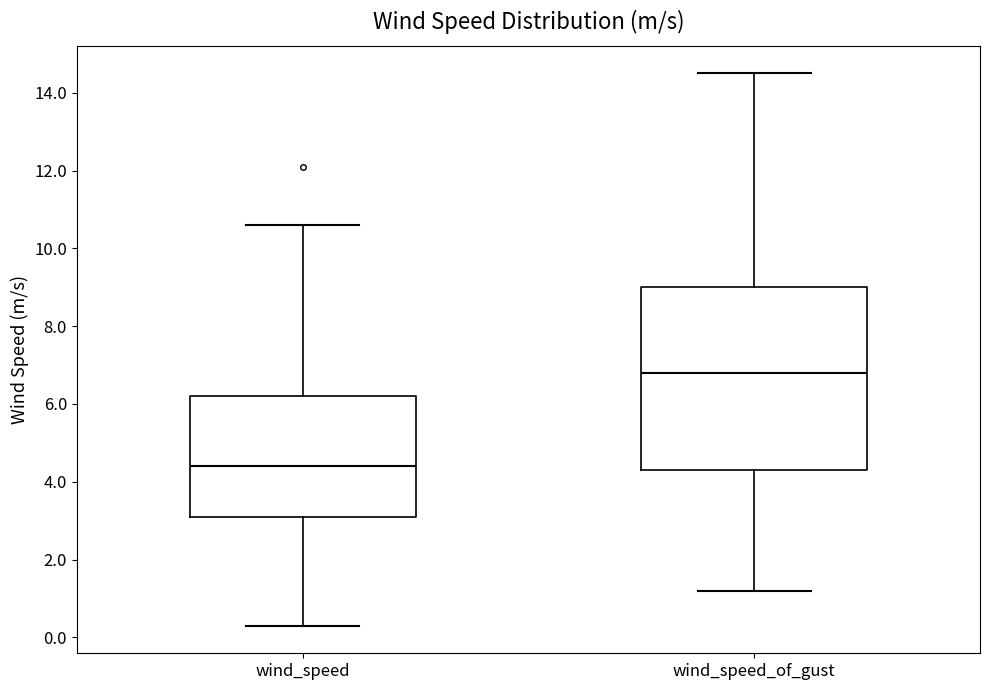

Reading left to right, read every box against the y-axis: the position of its median line, the range the box covers, and the ends of its whiskers. The values are not printed on the chart, so give them approximately, as read against the axis.

wind_speed: median 4.4, box 3.2 to 6.2, whiskers 0.4 to 10.6
wind_speed_of_gust: median 6.8, box 4.4 to 9.0, whiskers 1.2 to 14.6